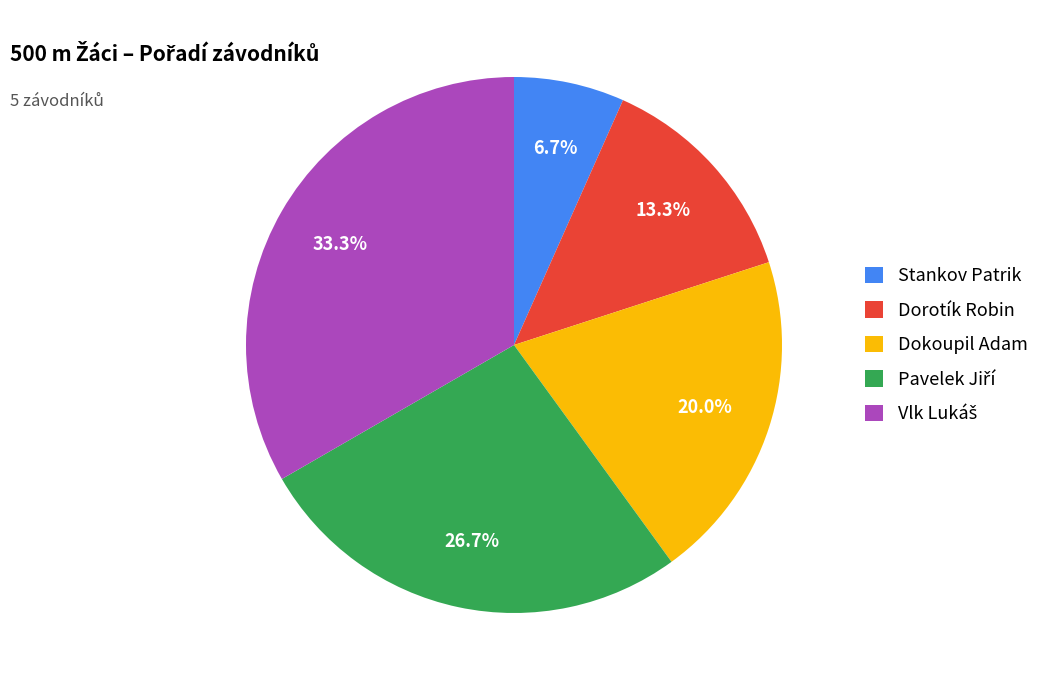

Count the number of slices in the pie.

5